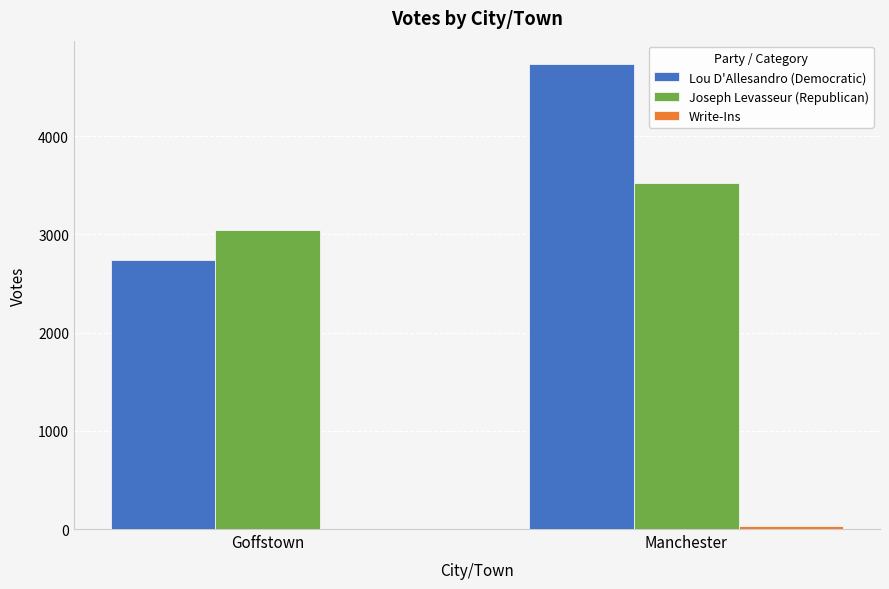

What is the highest value of the Lou D'Allesandro (Democratic) series?

4735